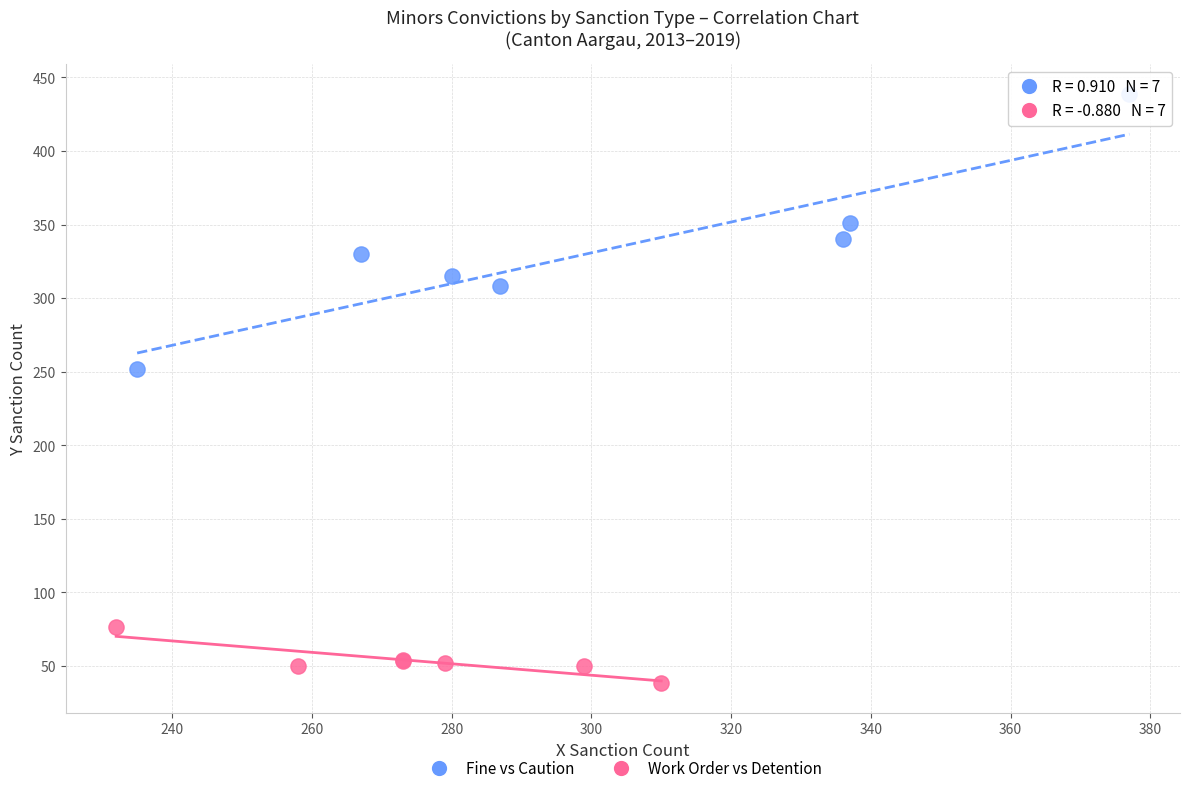

Which series has the widest spread of Y values?

Fine vs Caution